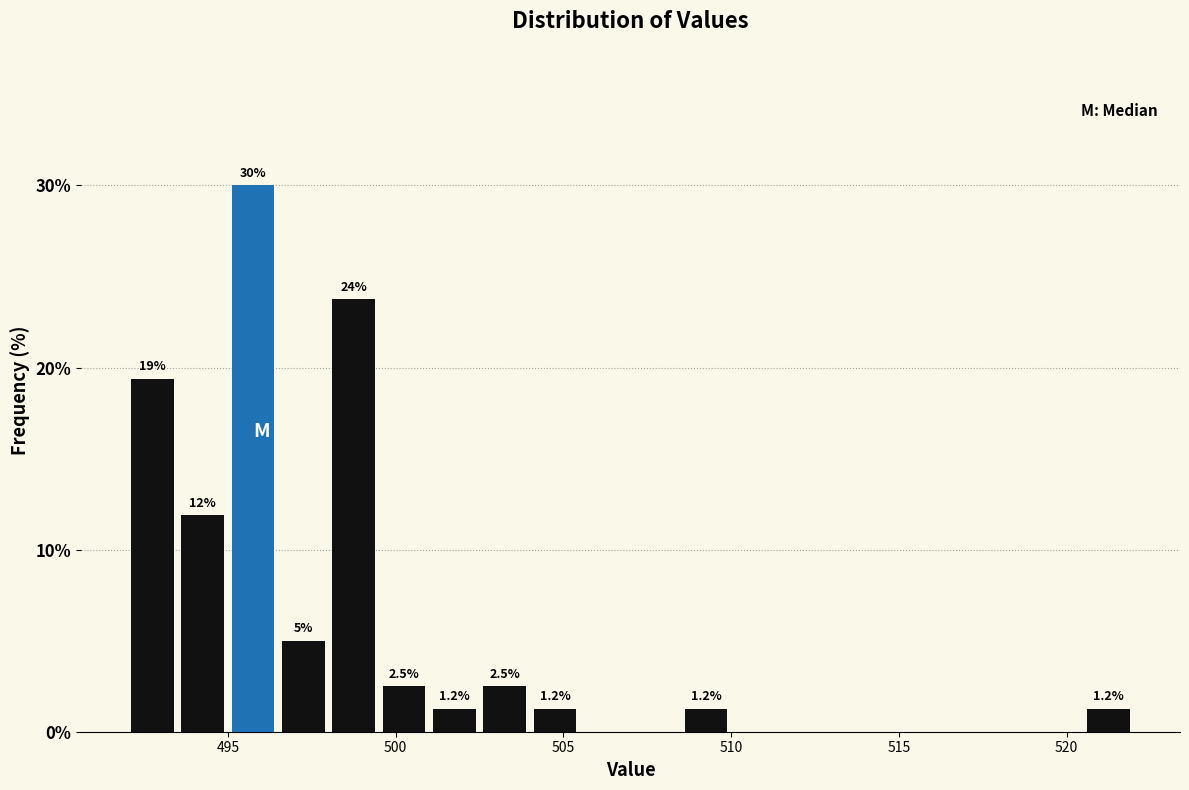

Read against the x-axis, roughly where is the centre of the tallest bar?

496.0